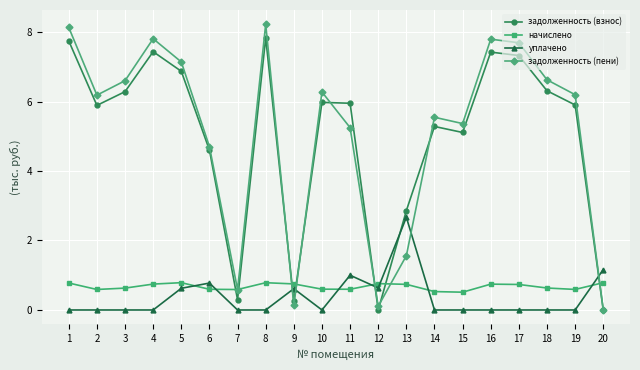

How many categories are shown in the chart?

20